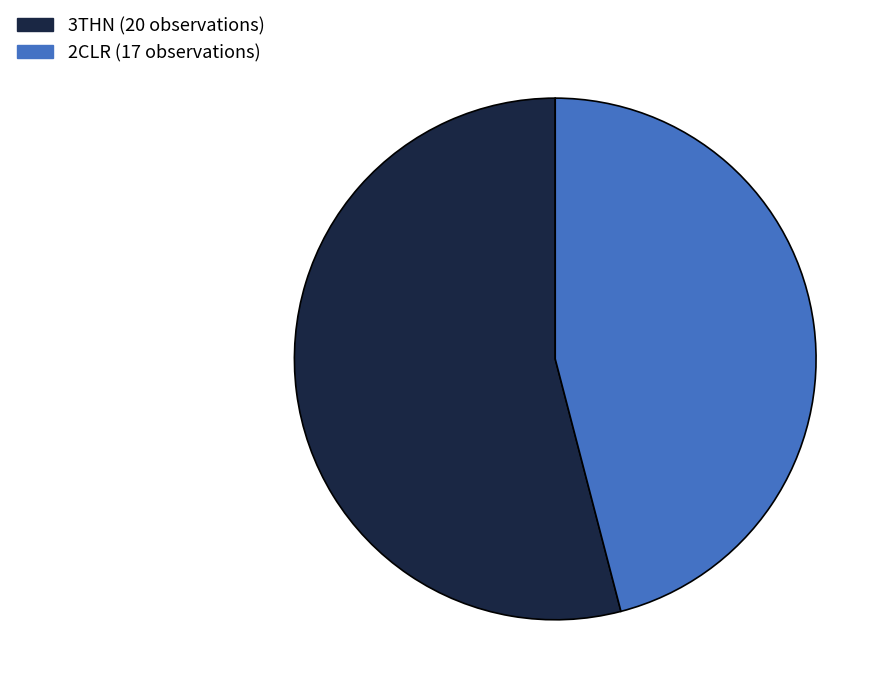

Does 2CLR (17 observations) represent more than half of the total?

No